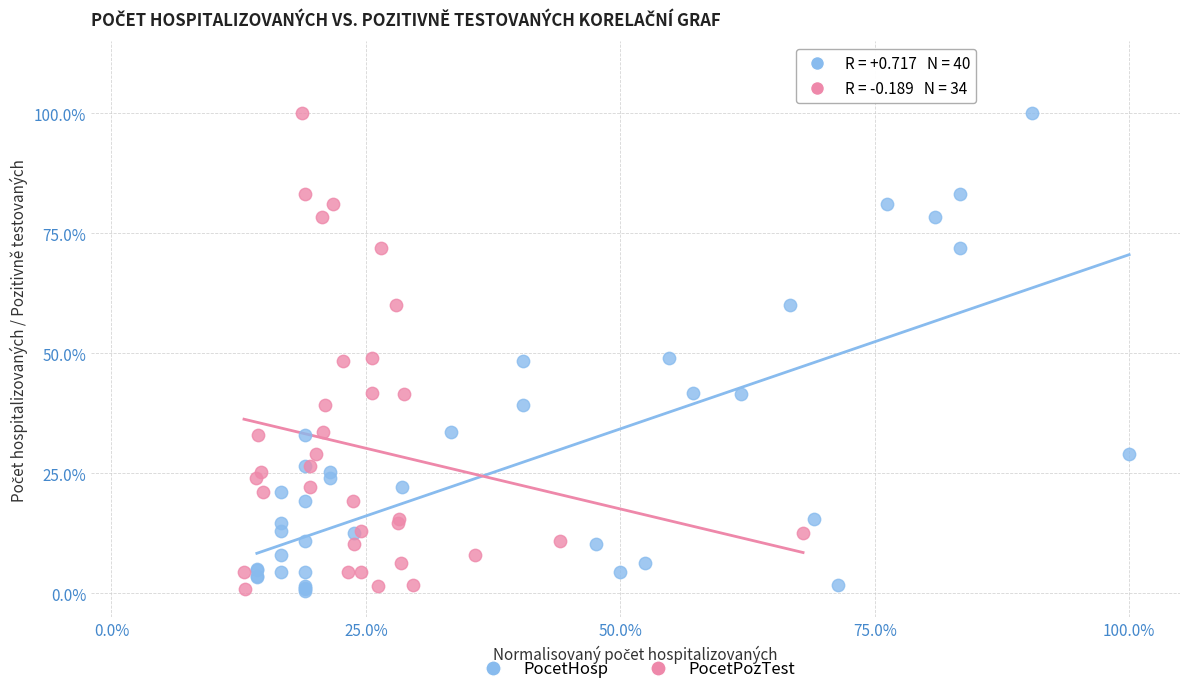

What are all the series names shown in the legend?

PocetHosp, PocetPozTest